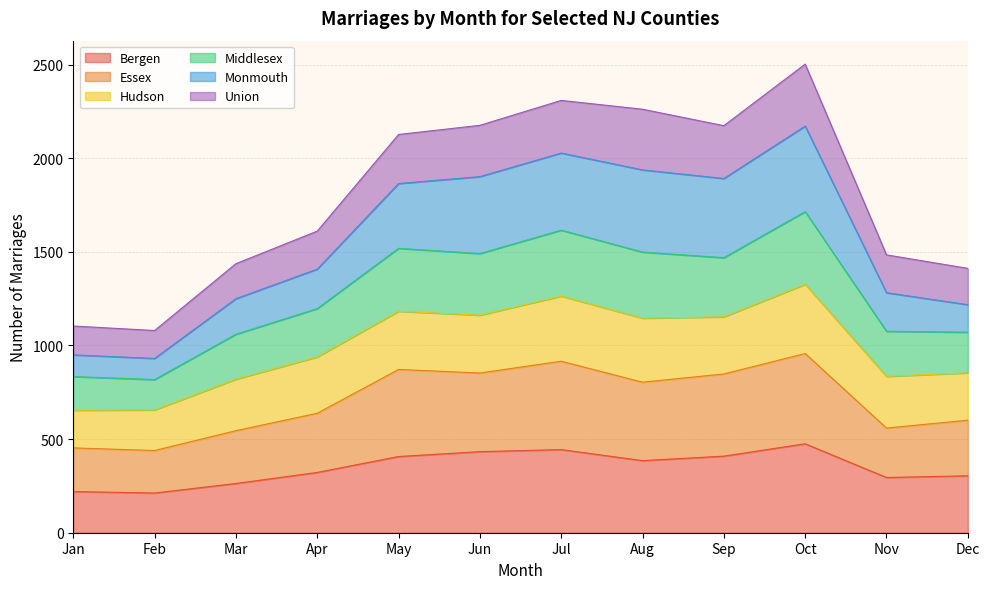

Where does the Monmouth series first go above 1865?

Jun